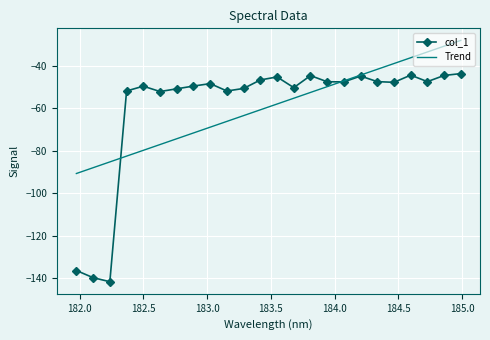

Which series has the largest range (max minus min)?

col_1